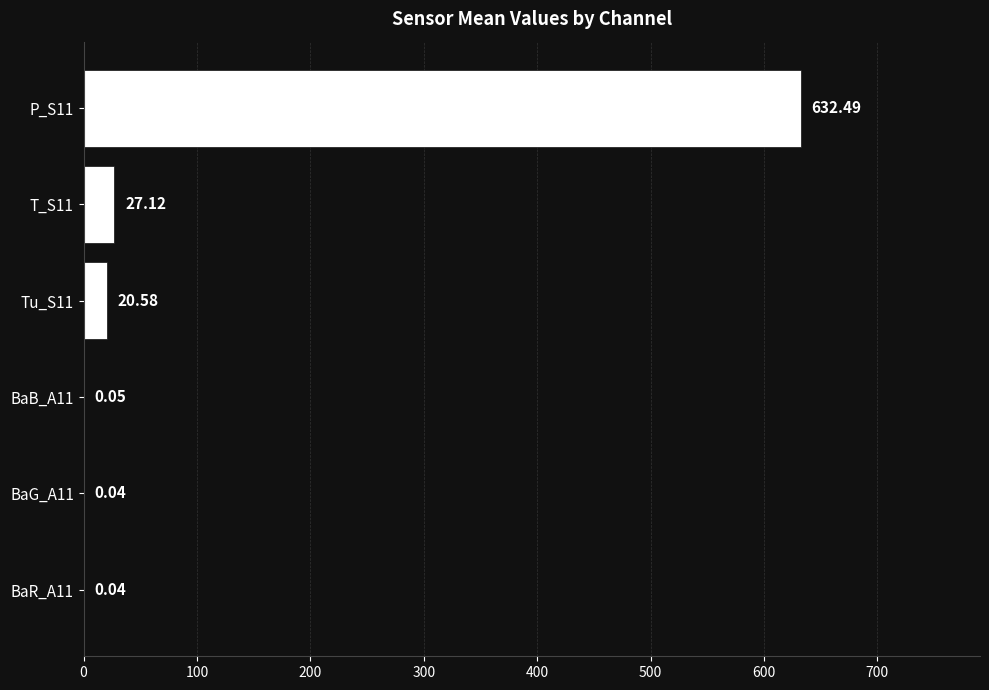

What is the sum of all values?

680.3